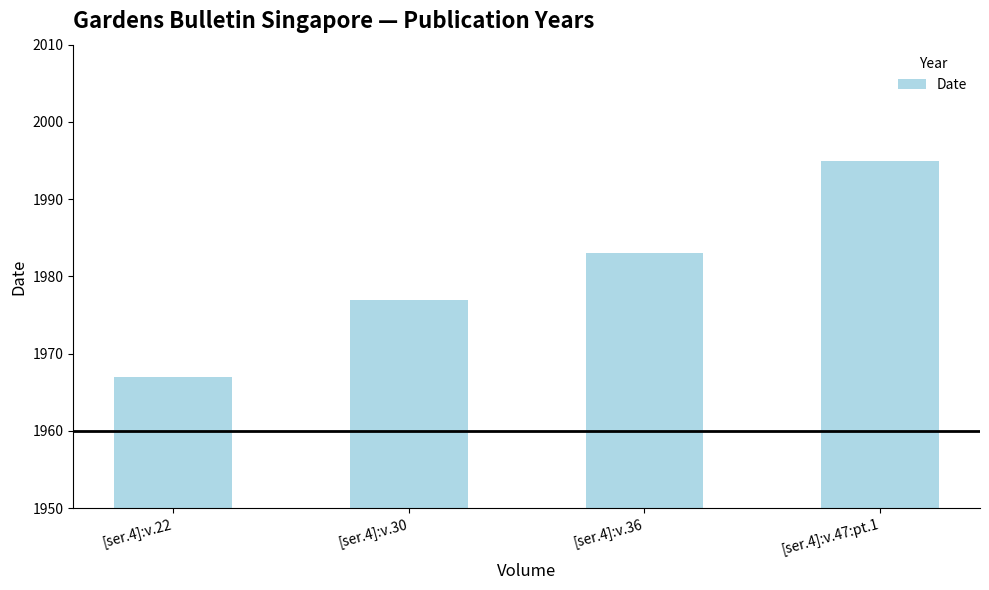

How many data points are less than 1983?

2